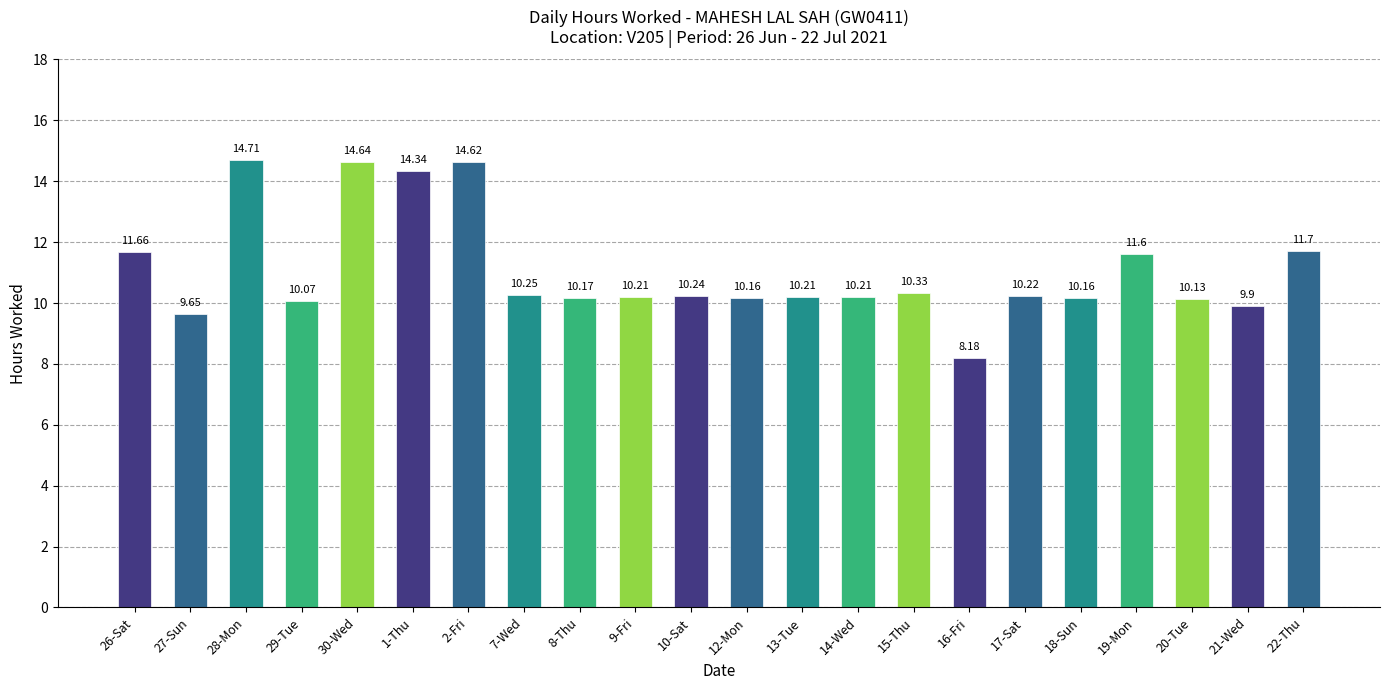

Which category has the lowest value across all series?

16-Fri